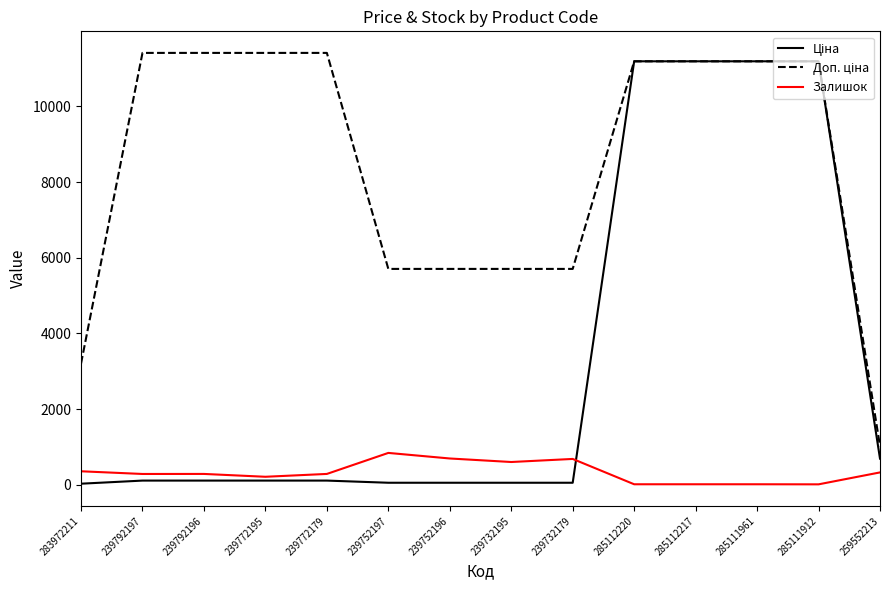

What position from the right is 239732179?

6